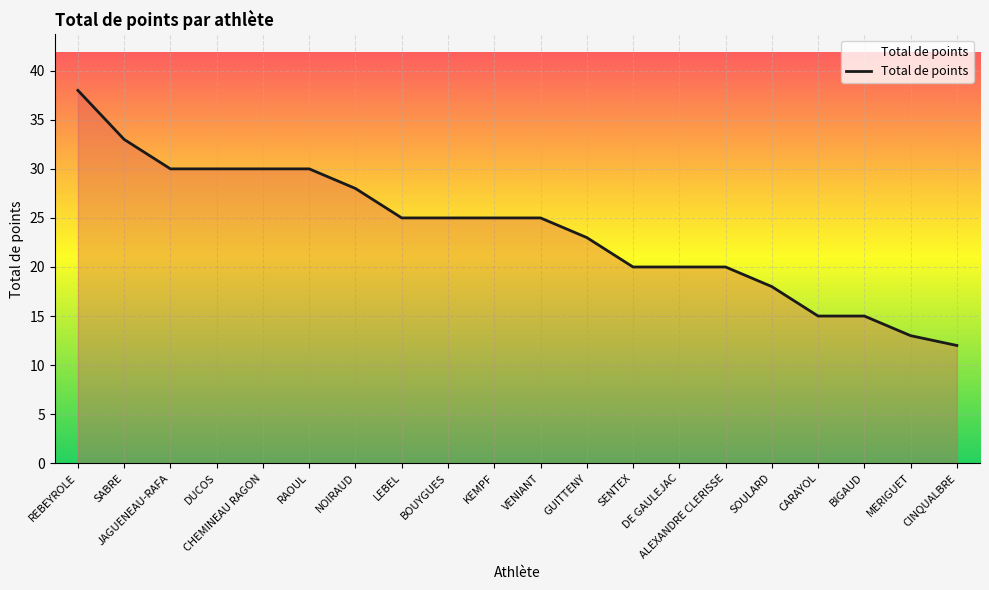

Where does the data first go above 25?

REBEYROLE